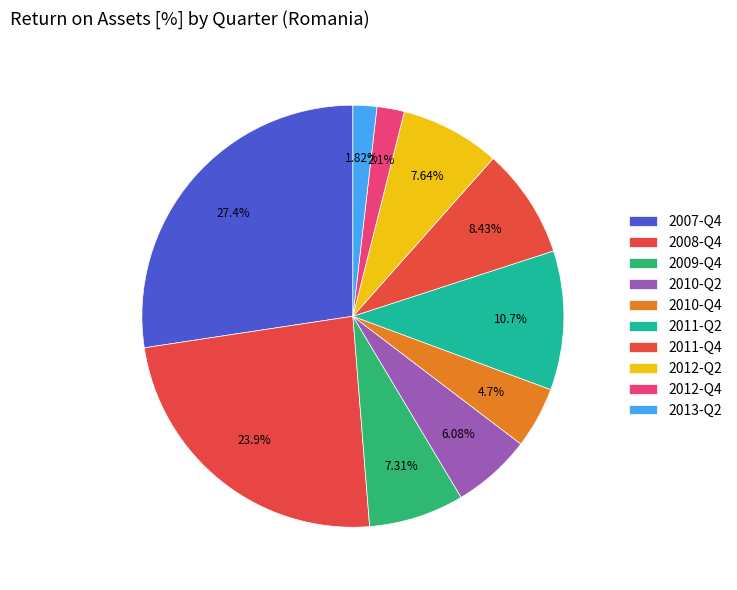

What percentage is the 2008-Q4 slice, to the nearest percent?

24%